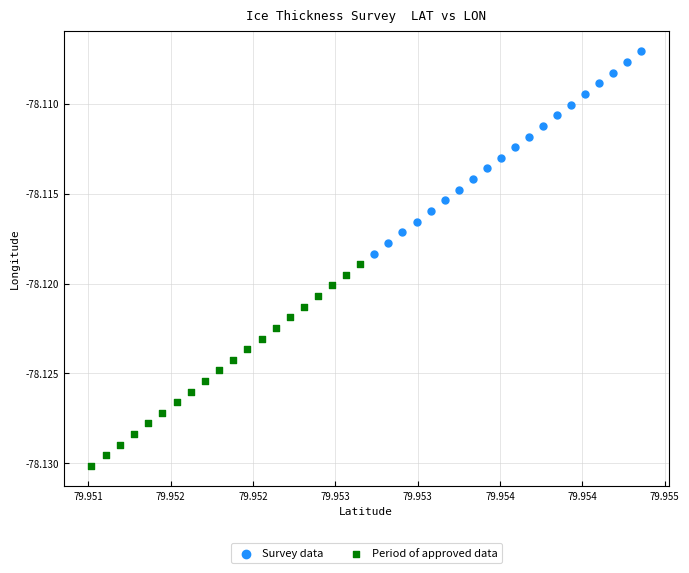

Which series contains the lowest Y value?

Period of approved data